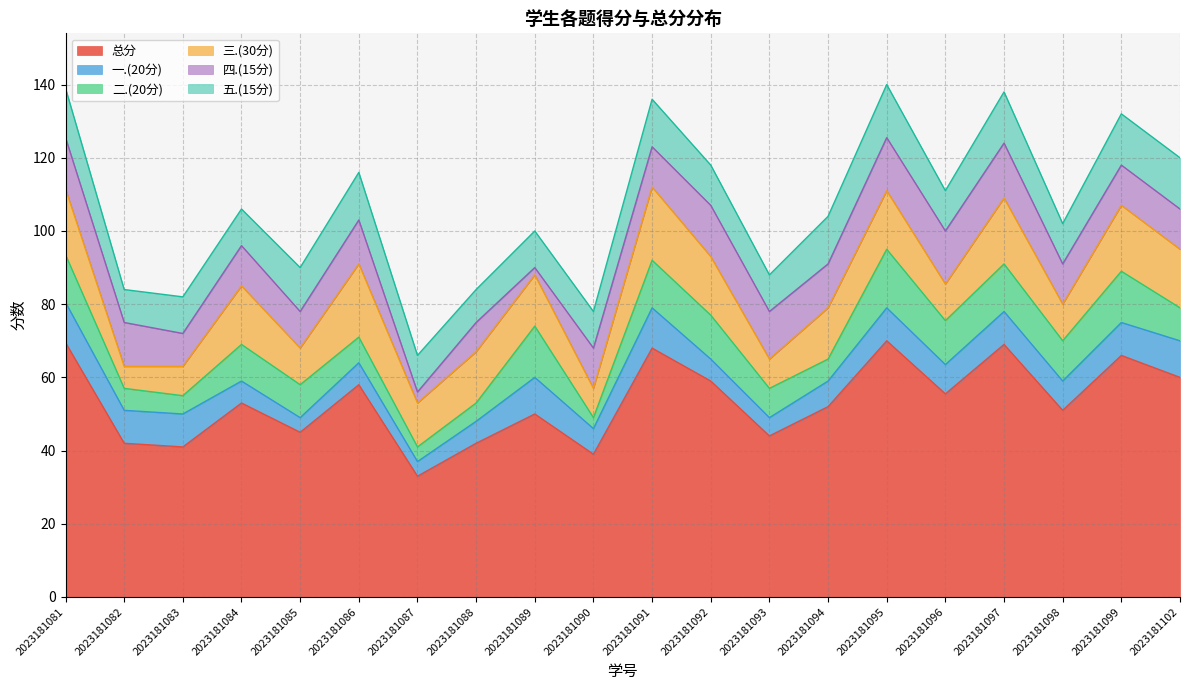

What is the sum of the 二.(20分) values at 2023181084 and 2023181096?

22.0